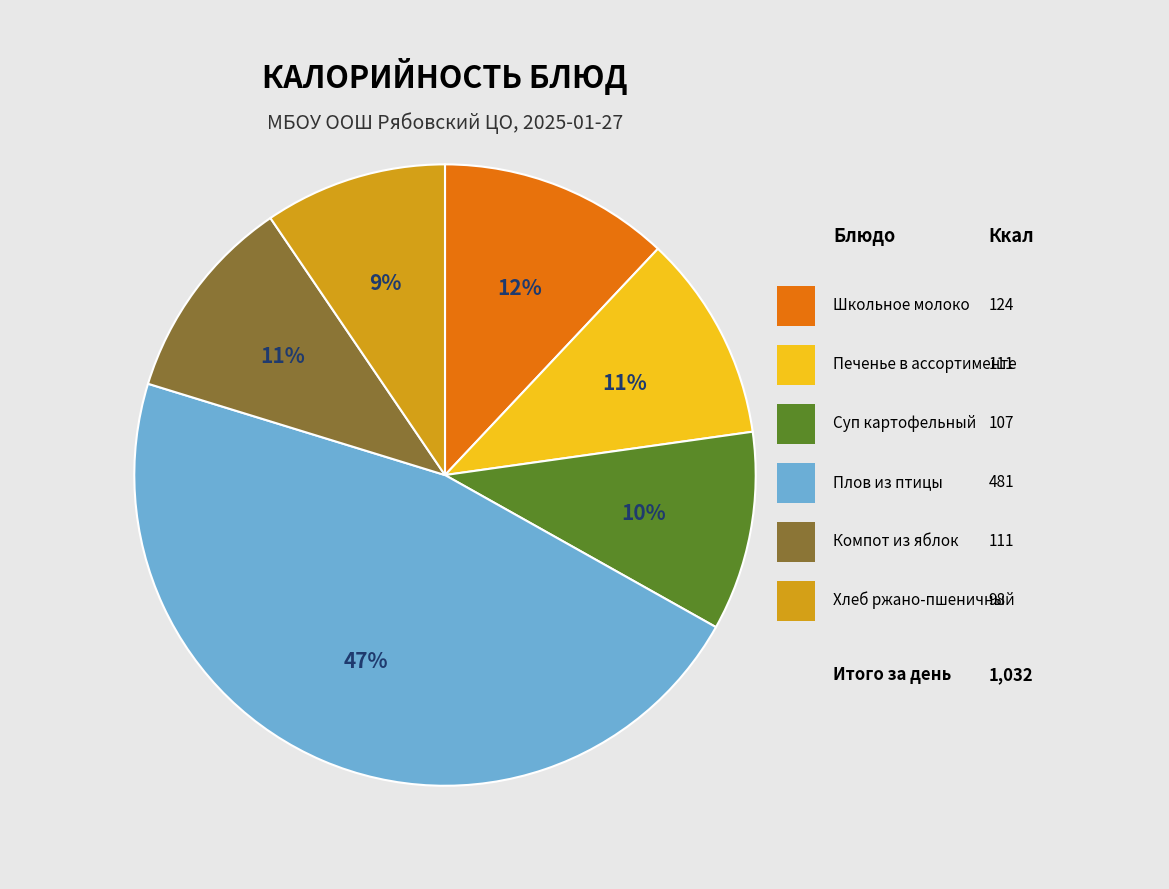

To the nearest percent, what is the average slice percentage?

17%